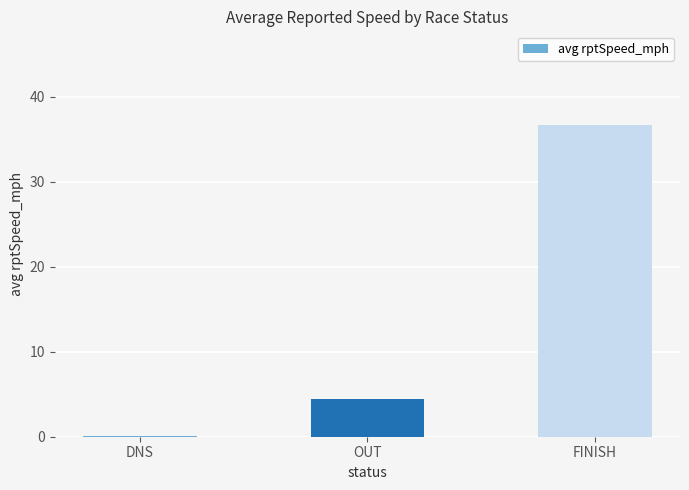

Which label corresponds to the largest value in the chart?

FINISH